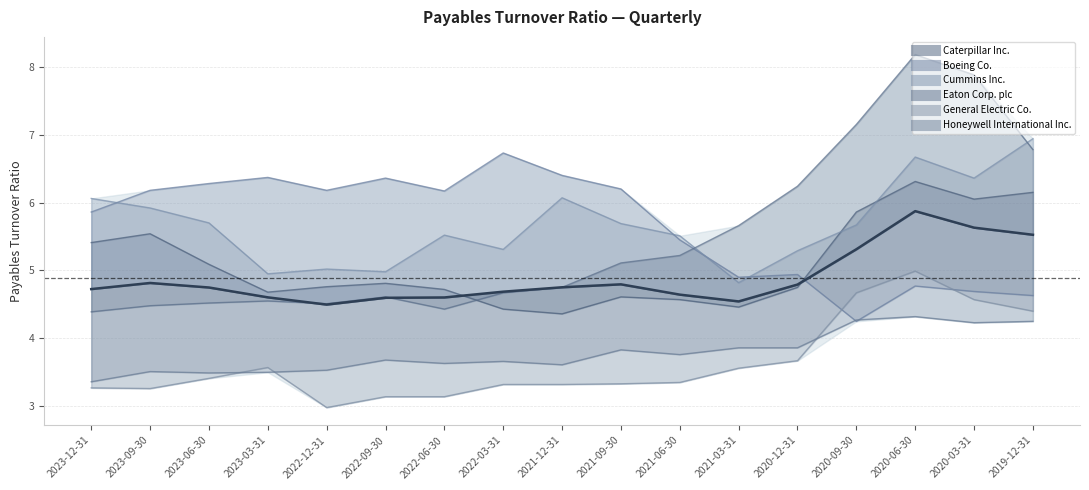

What is the average value?

4.9